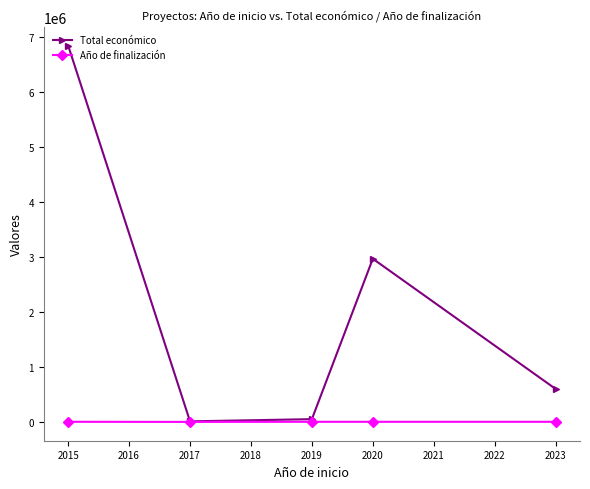

List the series in order of their peak value, lowest first.

Año de finalización, Total económico